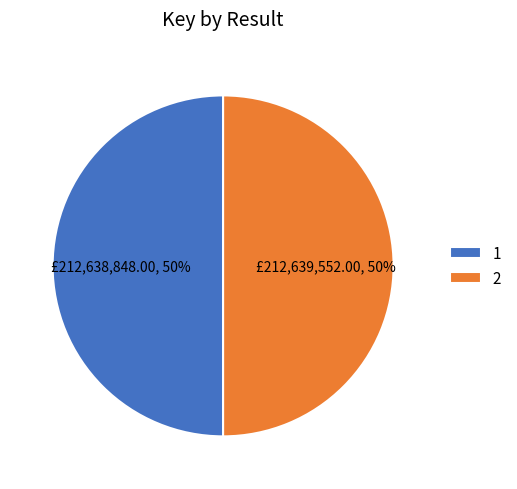

To the nearest percent, what is the combined percentage of 1 and 2?

100%